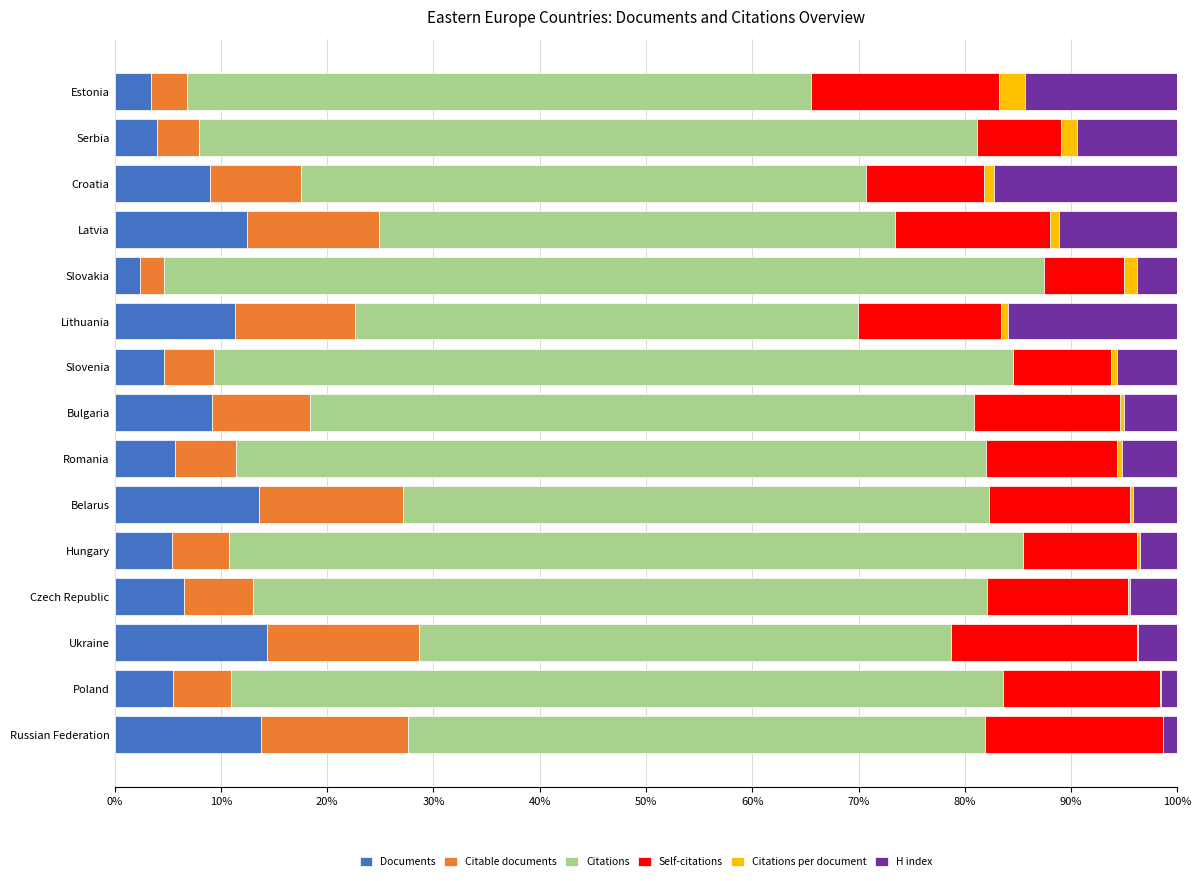

Count the number of categories in the chart.

15